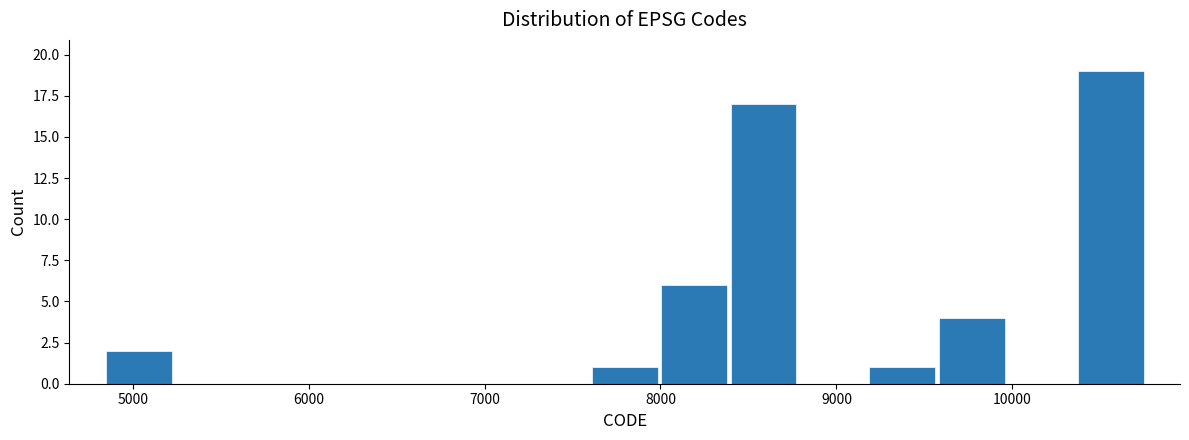

Read against the x-axis, roughly where is the centre of the tallest bar?

10600